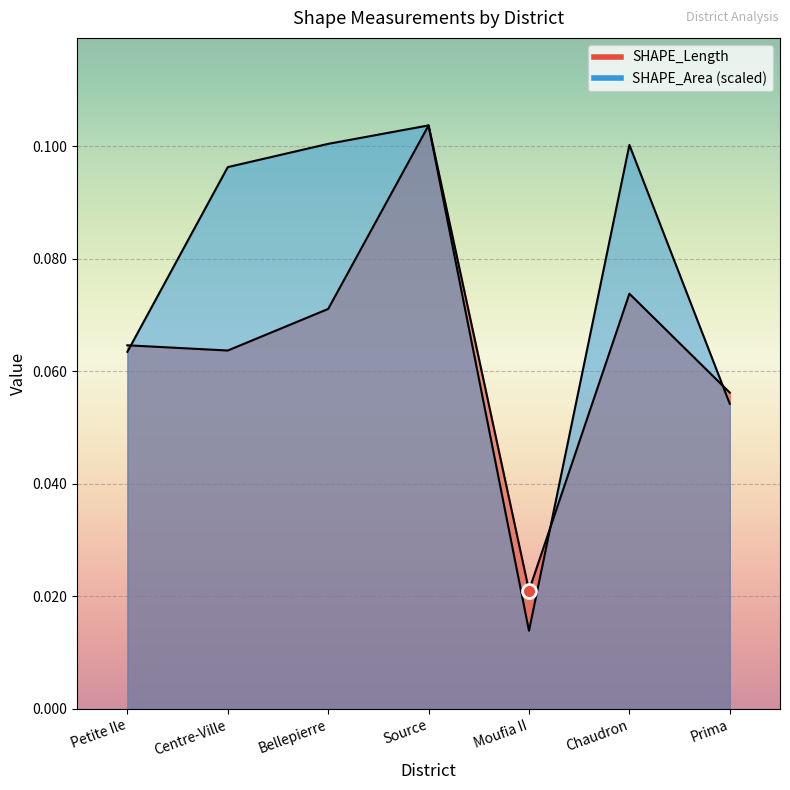

At which category does SHAPE_Area reach its first local peak?

Source